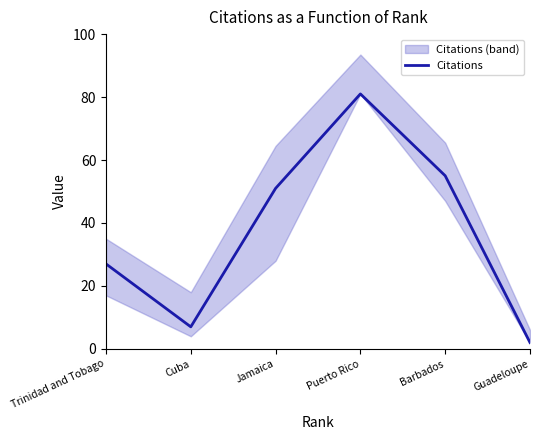

List the labels in order of value, largest first.

Puerto Rico, Barbados, Jamaica, Trinidad and Tobago, Cuba, Guadeloupe